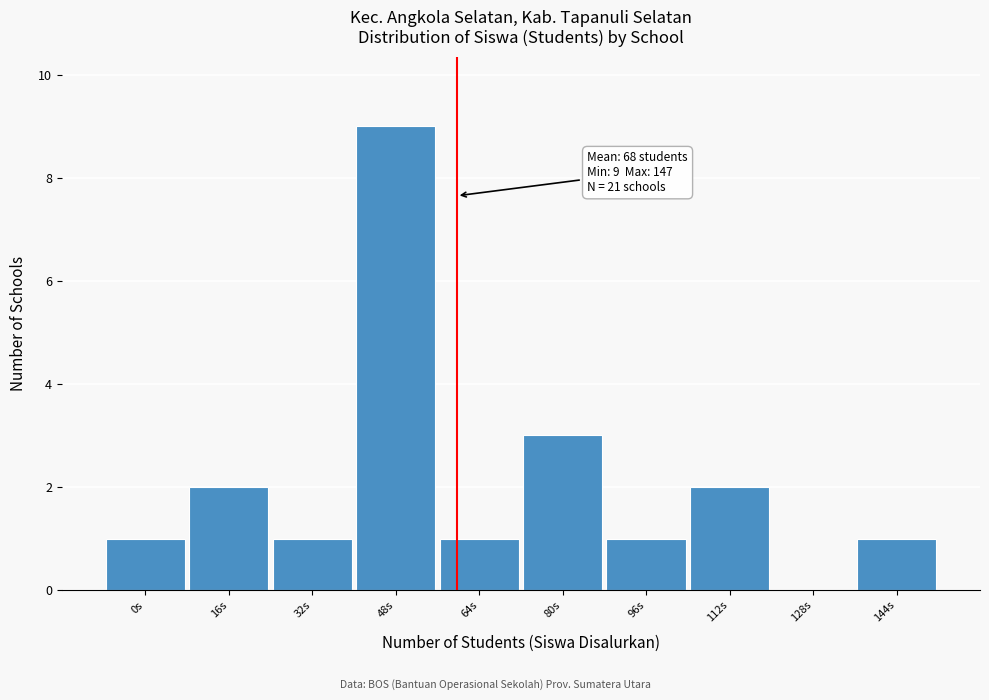

Reading right to left, extract all data points from this chart.

144s=1	128s=0	112s=2	96s=1	80s=3	64s=1	48s=9	32s=1	16s=2	0s=1